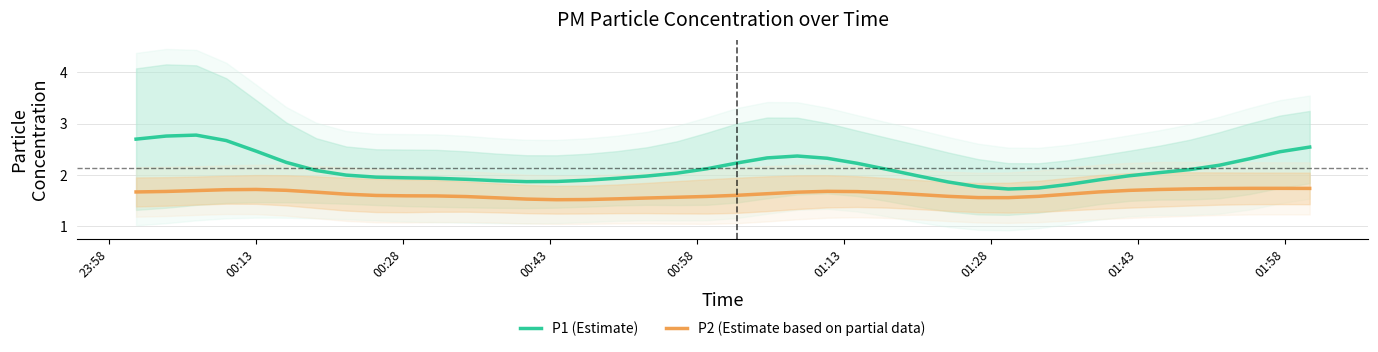

True or false: P1 (Estimate) and P2 (Estimate based on partial data) intersect in this chart.

False